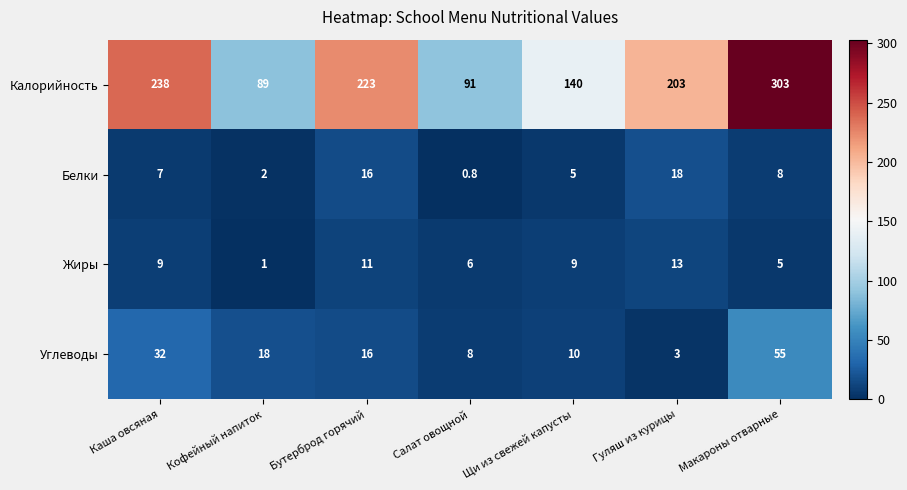

The Жиры series shows 9.0 at Каша овсяная. True or false?

True